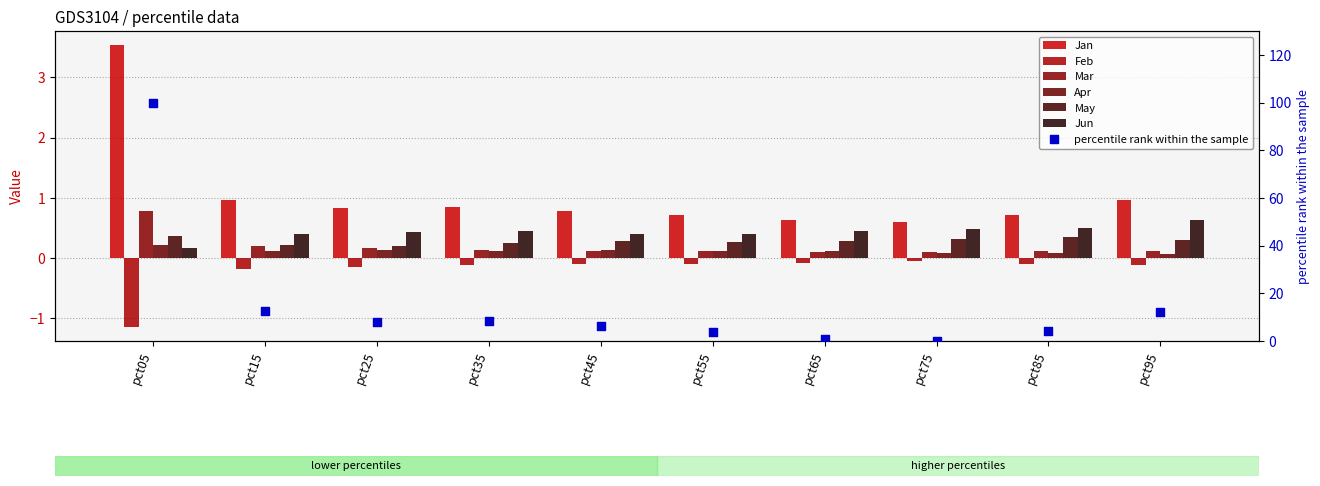

At how many categories does at least one series exceed 0?

10